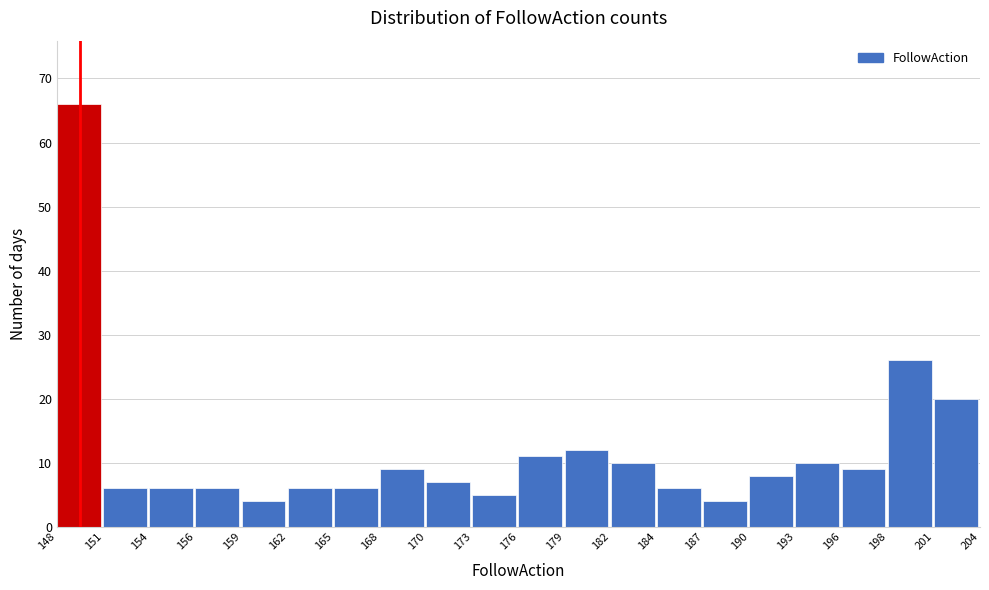

Reading left to right, transcribe this chart: for each bar, give the range it covers on the x-axis and its height. The values are not printed on the chart, so give them approximately, as read against the axis.

148 to 151: 66
151 to 154: 6
154 to 156: 6
156 to 159: 6
159 to 162: 4
162 to 165: 6
165 to 168: 6
168 to 170: 9
170 to 173: 7
173 to 176: 5
176 to 179: 11
179 to 182: 12
182 to 184: 10
184 to 187: 6
187 to 190: 4
190 to 193: 8
193 to 196: 10
196 to 198: 9
198 to 201: 26
201 to 204: 20